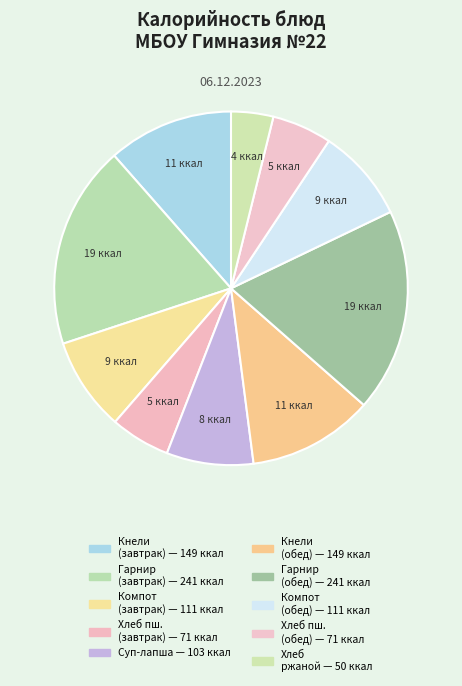

What is the smallest slice in the pie chart?

Хлеб ржаной